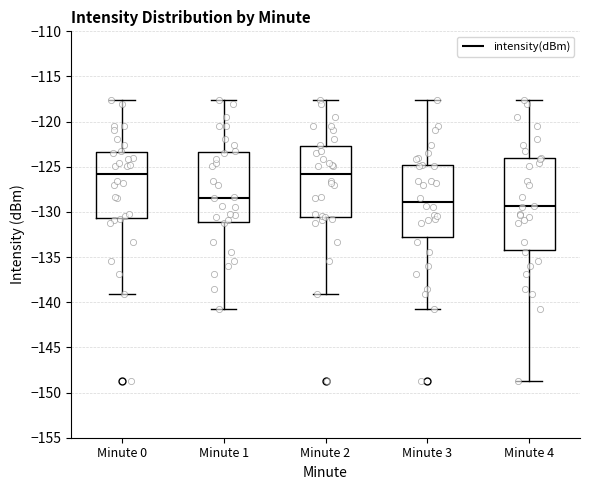

Where is the upper edge of the box for Minute 0 on the y-axis? The values are not printed on the chart, so give them approximately, as read against the axis.

-123.5